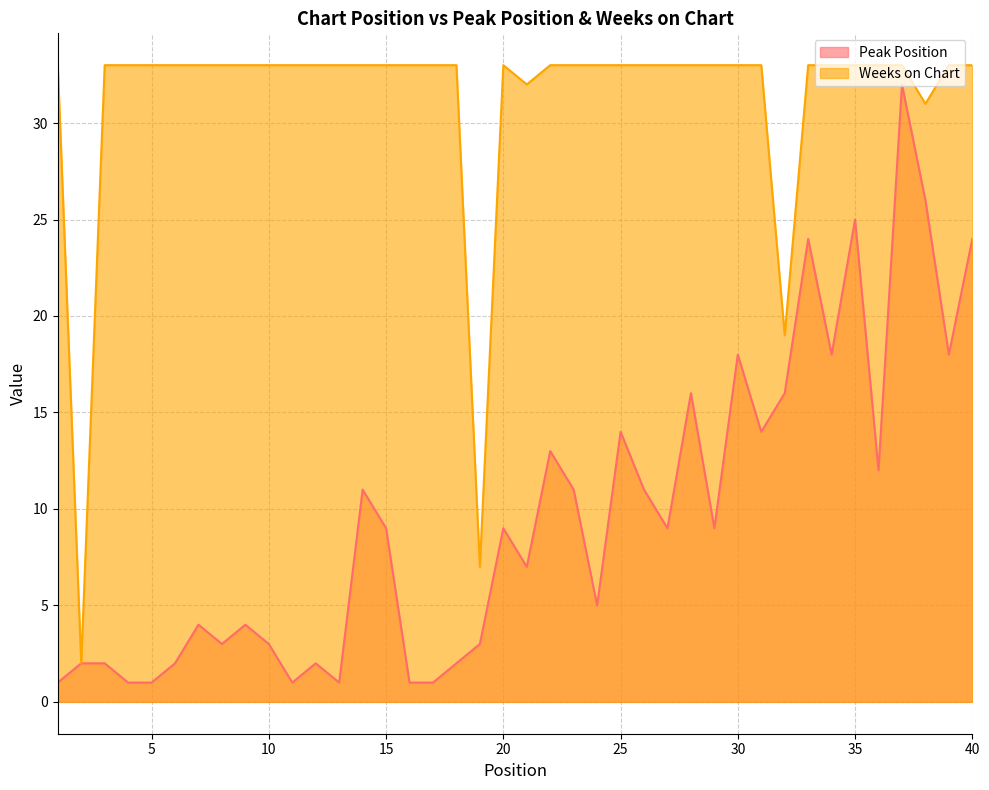

Which category has the highest value in the Weeks on Chart series?

1